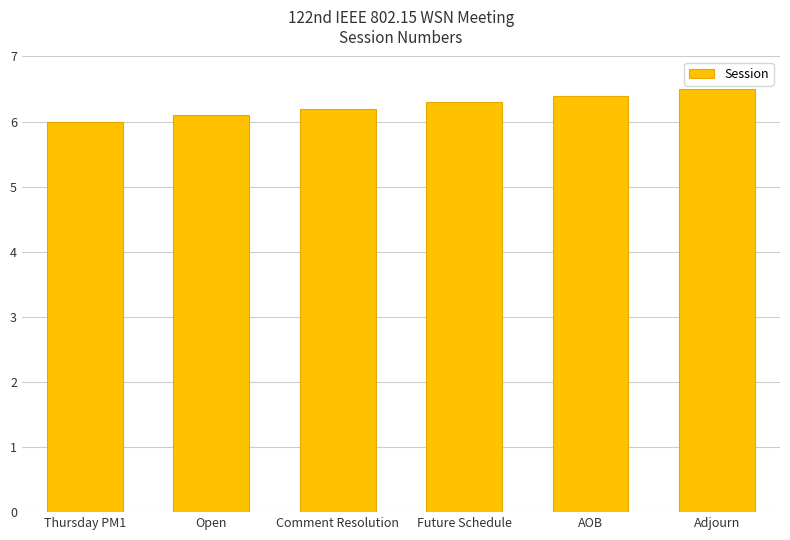

Which label corresponds to the smallest value in the chart?

Thursday PM1